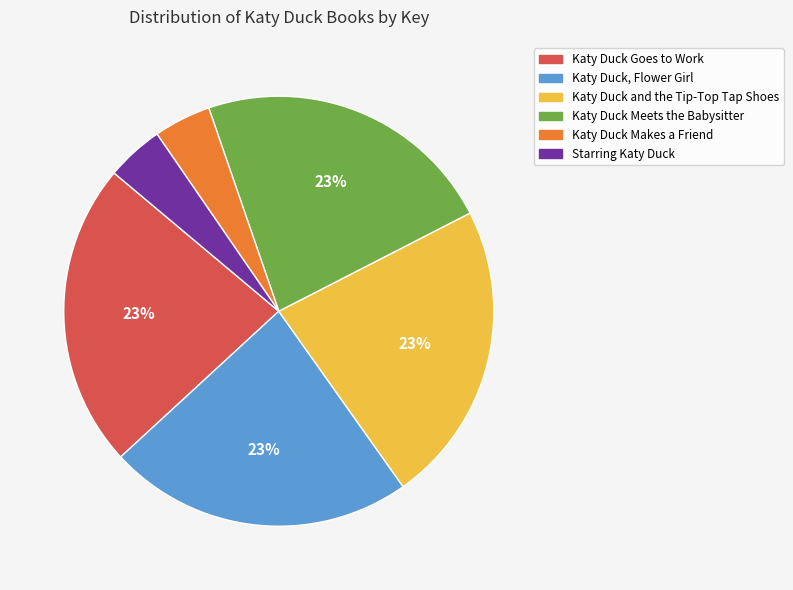

Does Katy Duck Goes to Work account for over 50% of the chart?

No